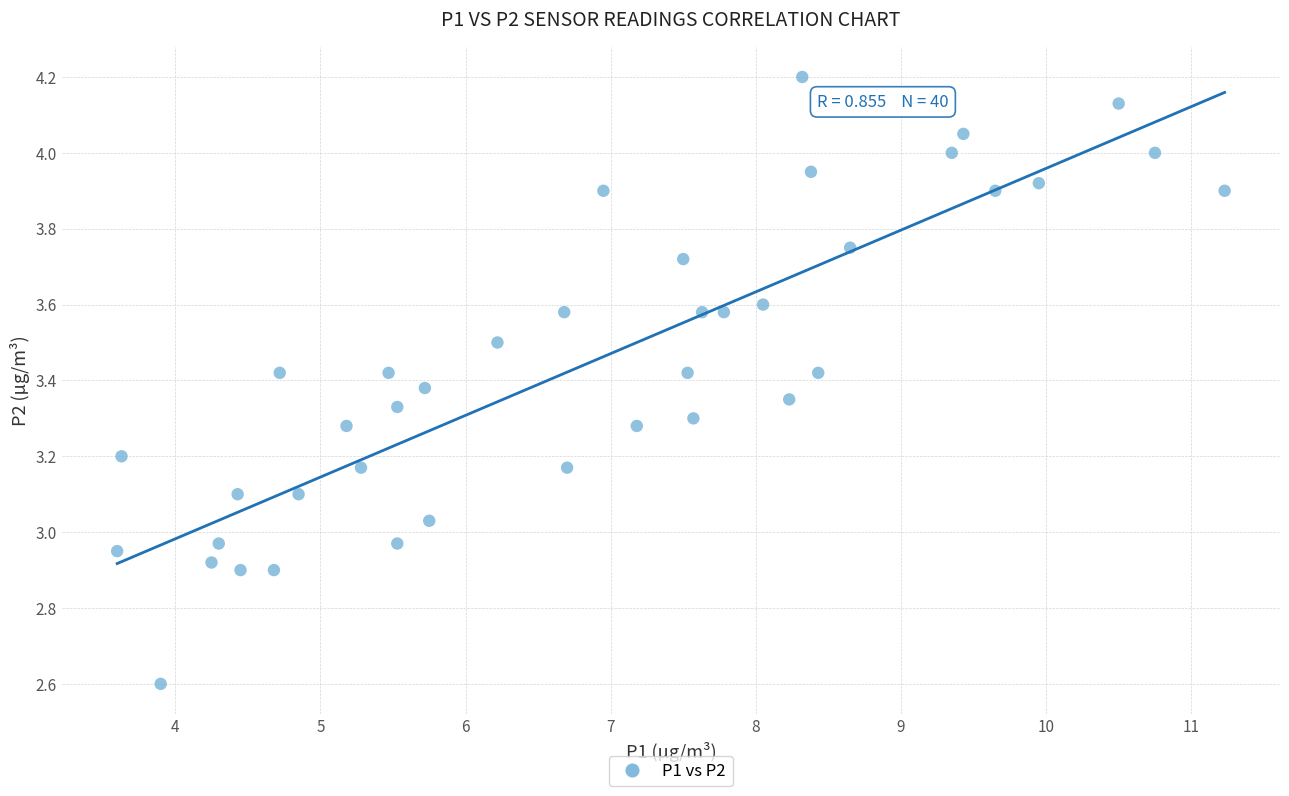

What is the range of X values (max minus min)?

7.6